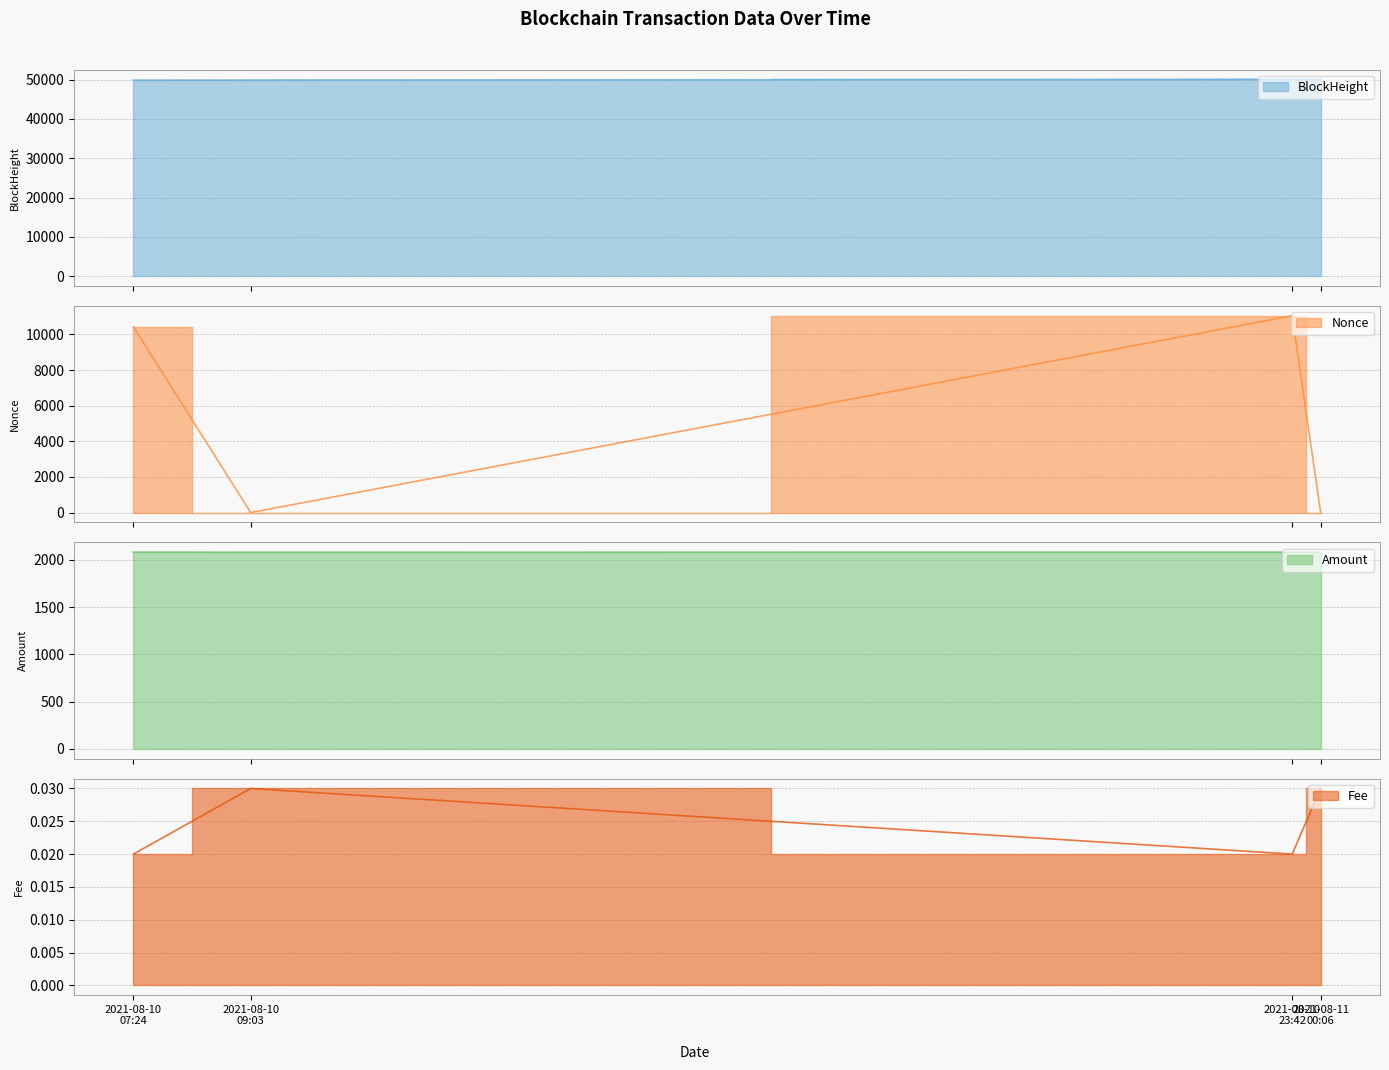

At how many categories does at least one series exceed 32593?

4